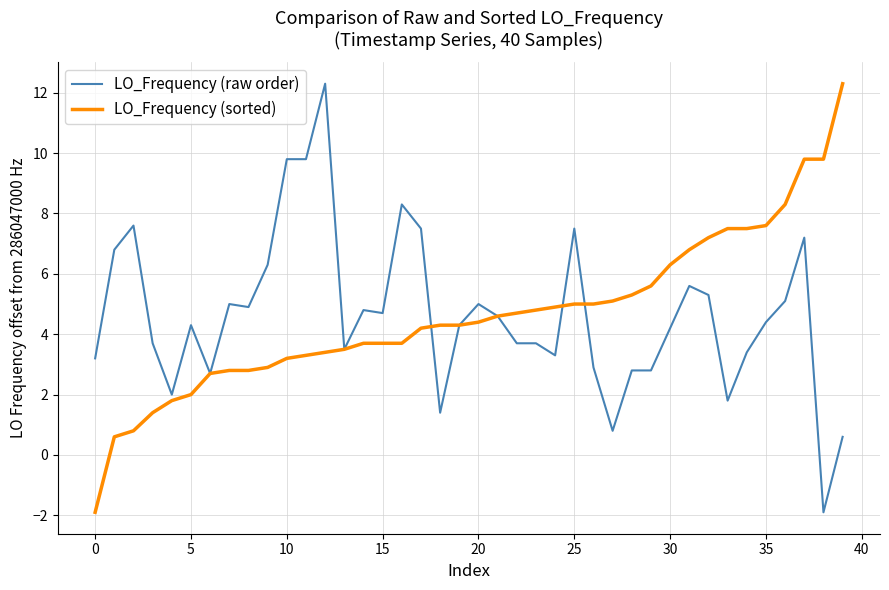

After their last crossing, which series has the higher values: LO_Frequency (raw order) or LO_Frequency (sorted)?

LO_Frequency (sorted)